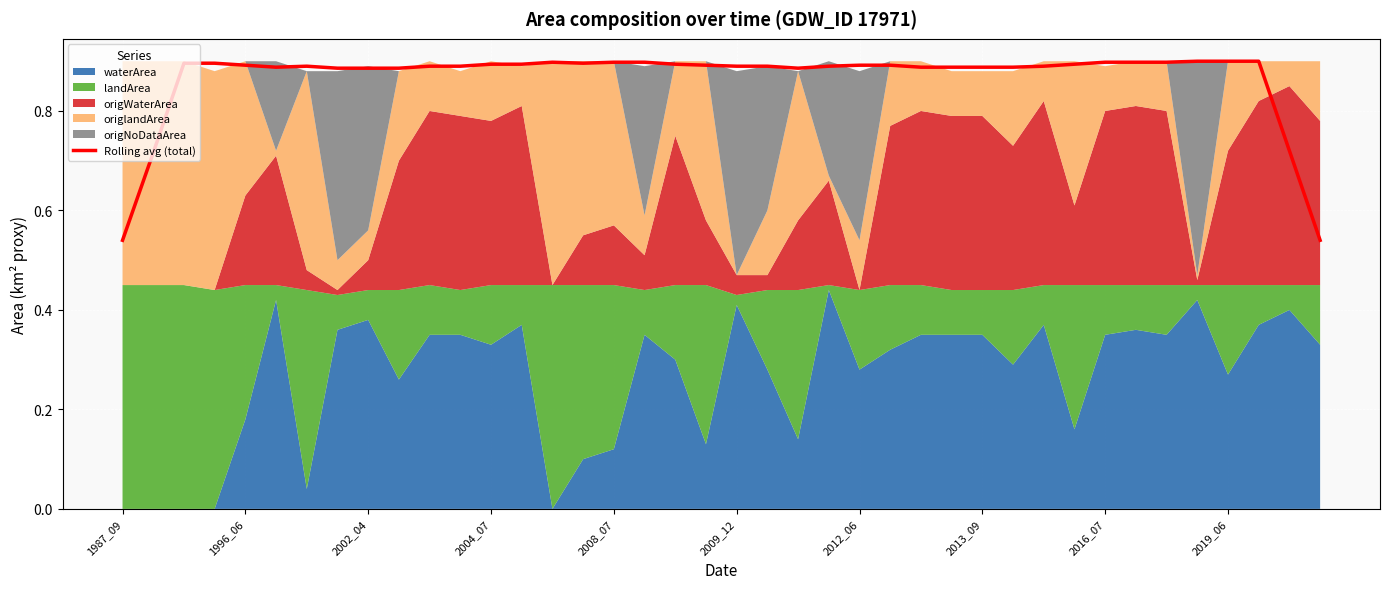

The value of Rolling avg (total) at 1987_09 is 0.3. True or false?

False